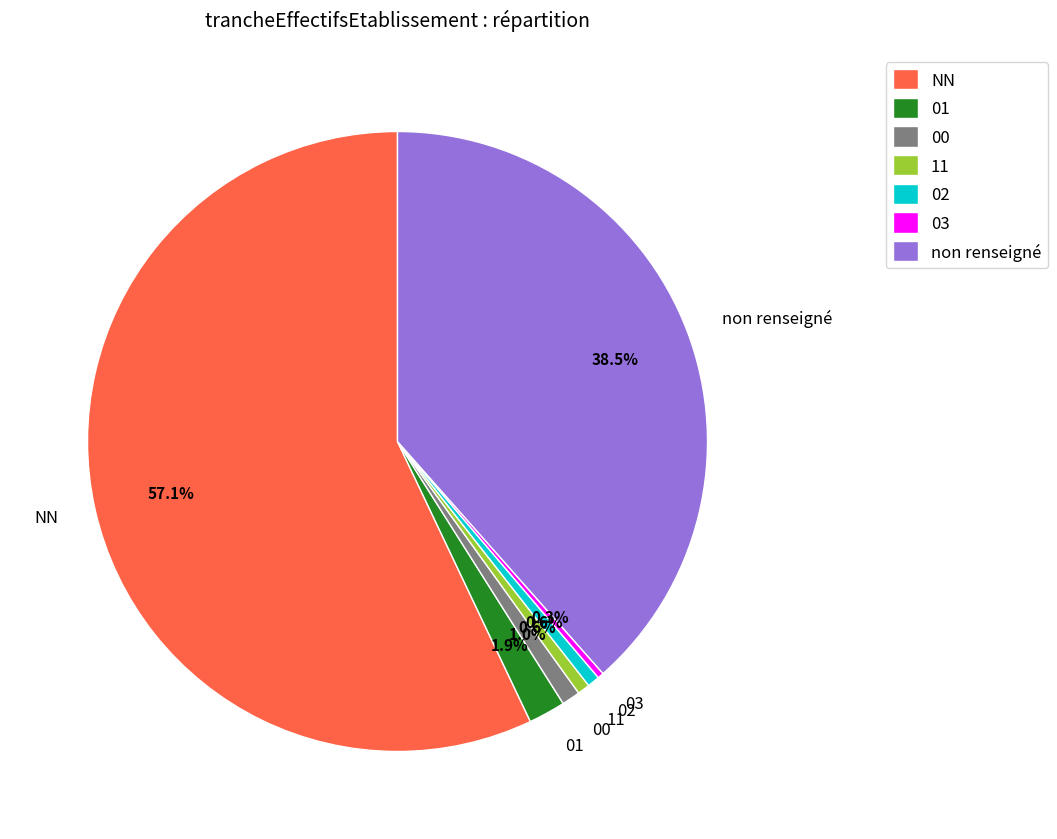

What portion of the pie excludes 01?

98.1%